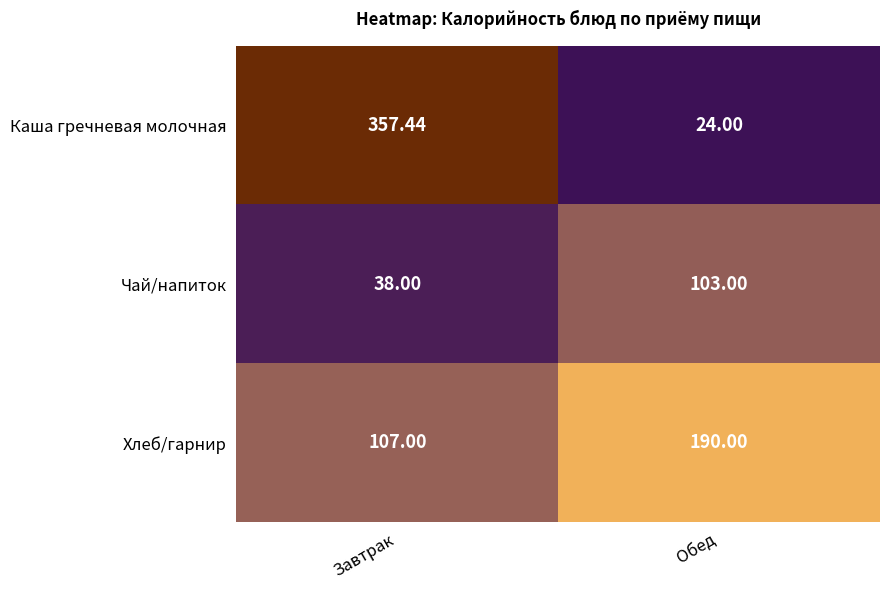

At which label is Чай/напиток closest to 70?

Завтрак